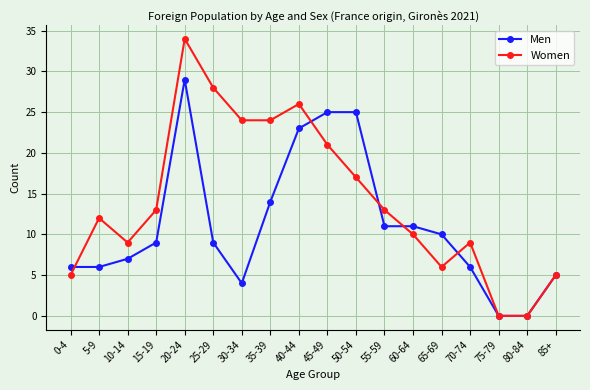

Which series has the widest spread of values?

Women